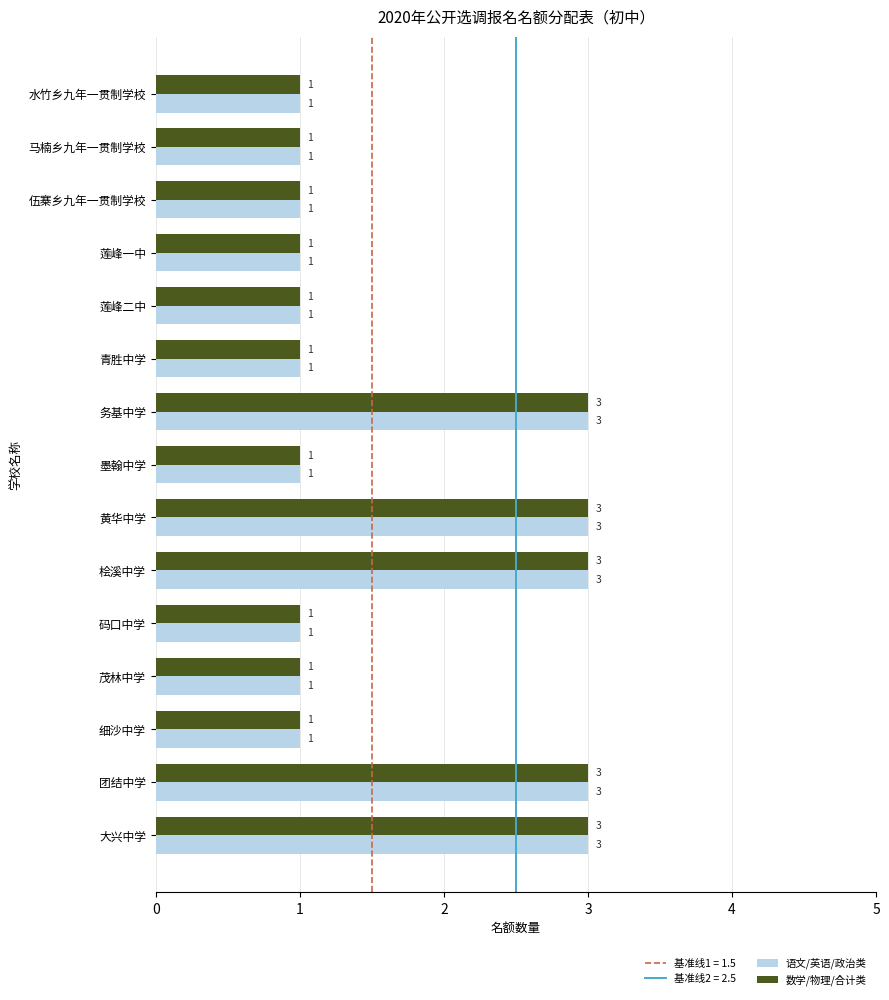

What is the maximum value shown in the chart?

3